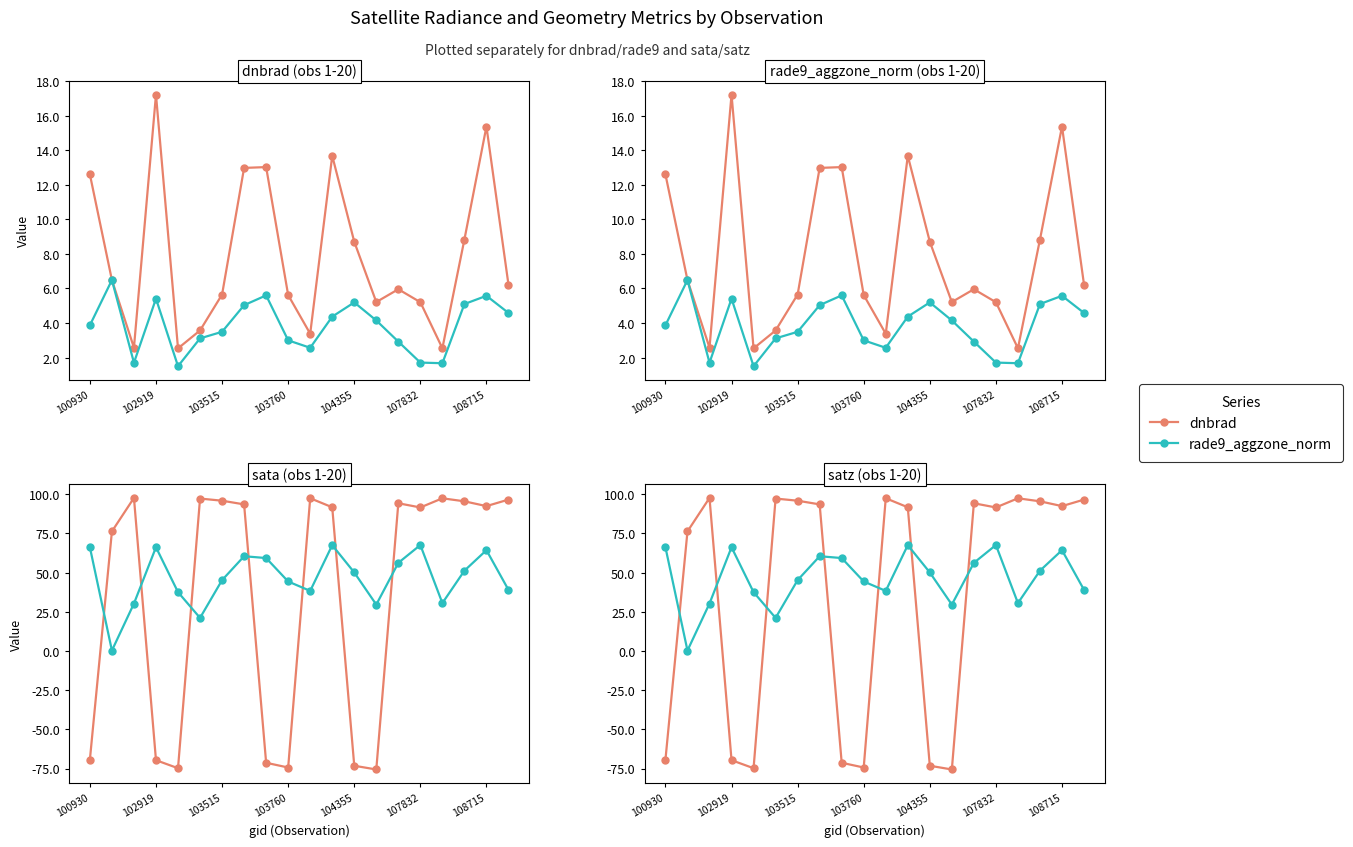

True or false: rade9_aggzone_norm has a value of 3.2 at 17.

False